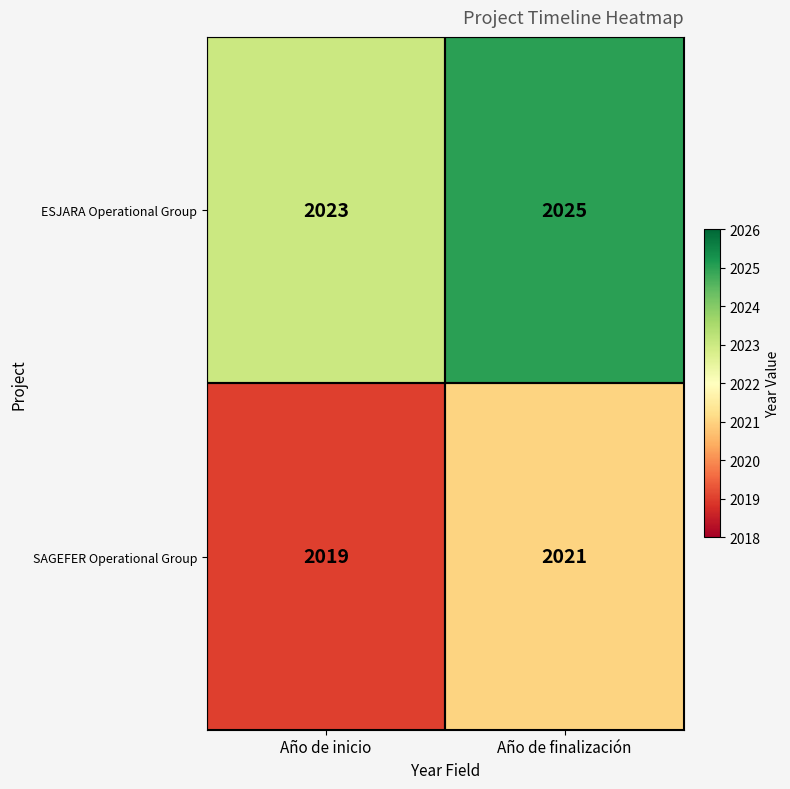

At which label does ESJARA Operational Group reach its peak?

Año de finalización